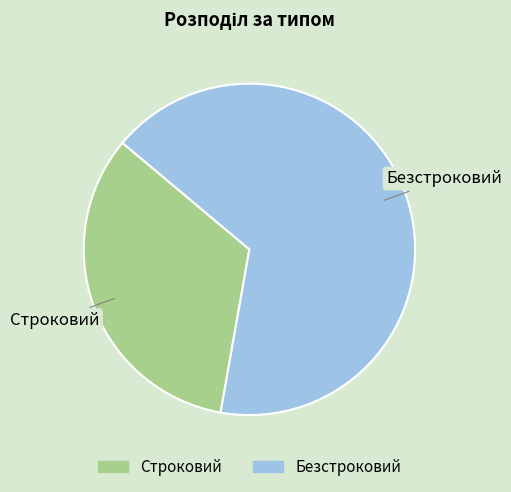

Which slice is the smallest?

Строковий